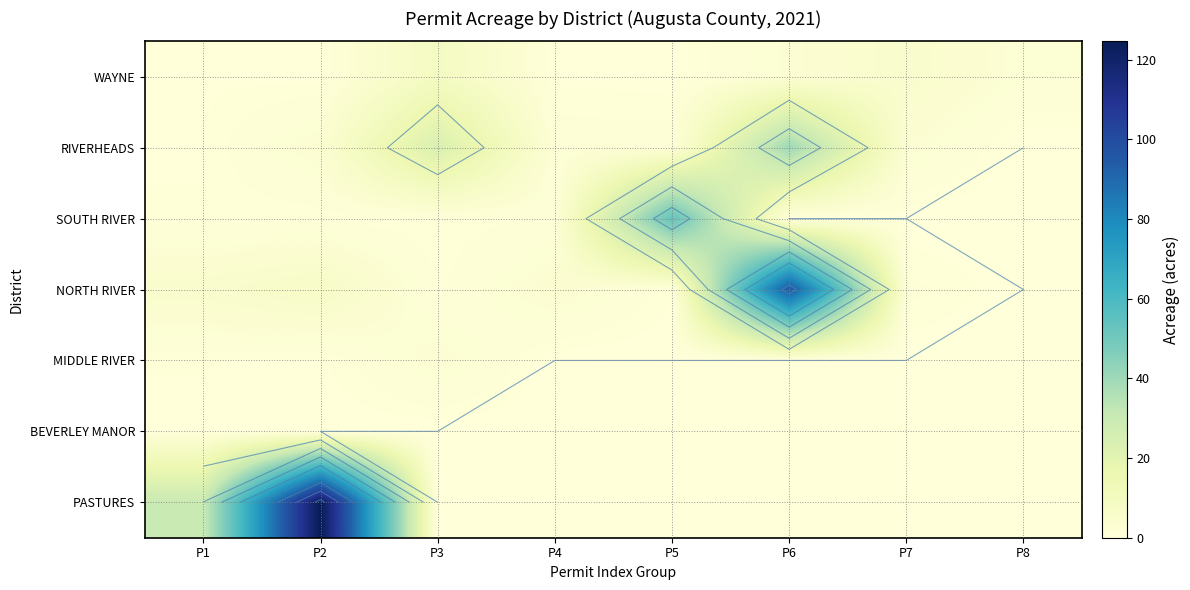

The WAYNE series shows 0.2 at P1. True or false?

False